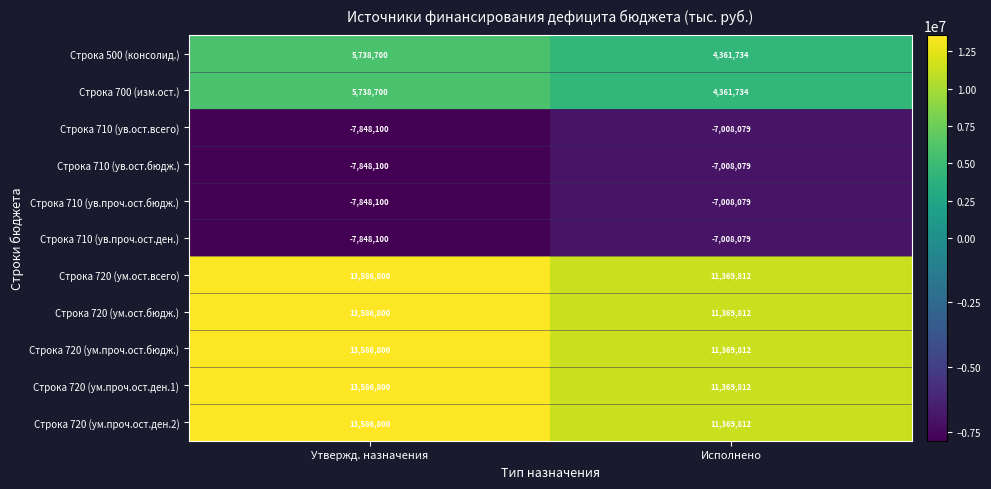

What is the average value of the Строка 720 (ум.проч.ост.ден.1) series?

12478306